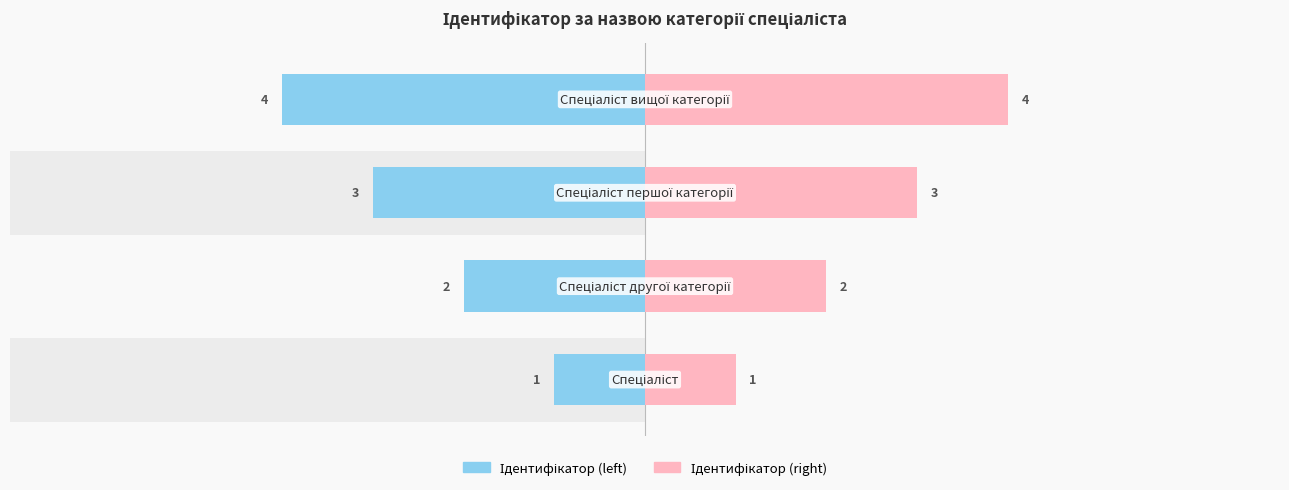

How many data points in Ідентифікатор (left) are above -2?

1